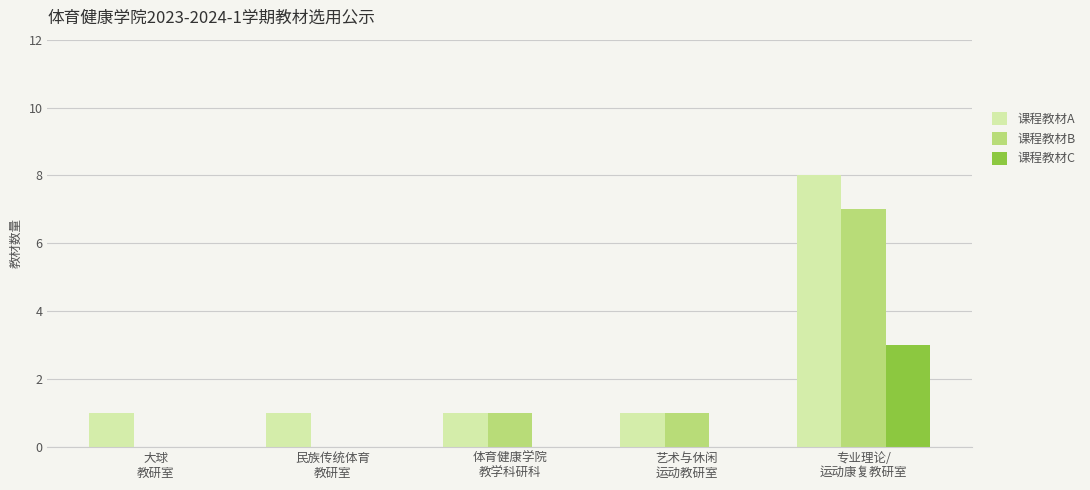

What is the sum of all 课程教材A values?

12